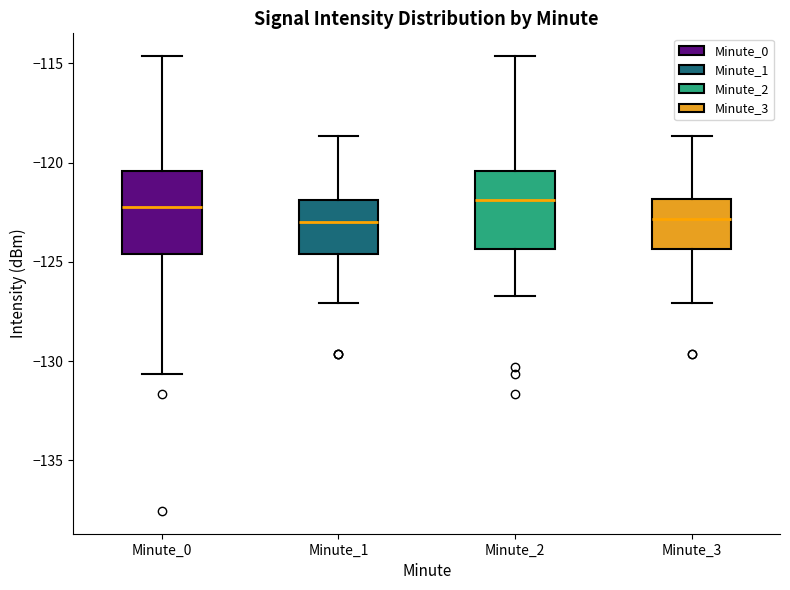

Reading left to right, read every box against the y-axis: the position of its median line, the range the box covers, and the ends of its whiskers. The values are not printed on the chart, so give them approximately, as read against the axis.

Minute_0: median -122.0, box -124.5 to -120.5, whiskers -130.5 to -114.5
Minute_1: median -123.0, box -124.5 to -122.0, whiskers -127.0 to -118.5
Minute_2: median -122.0, box -124.5 to -120.5, whiskers -126.5 to -114.5
Minute_3: median -123.0, box -124.5 to -122.0, whiskers -127.0 to -118.5